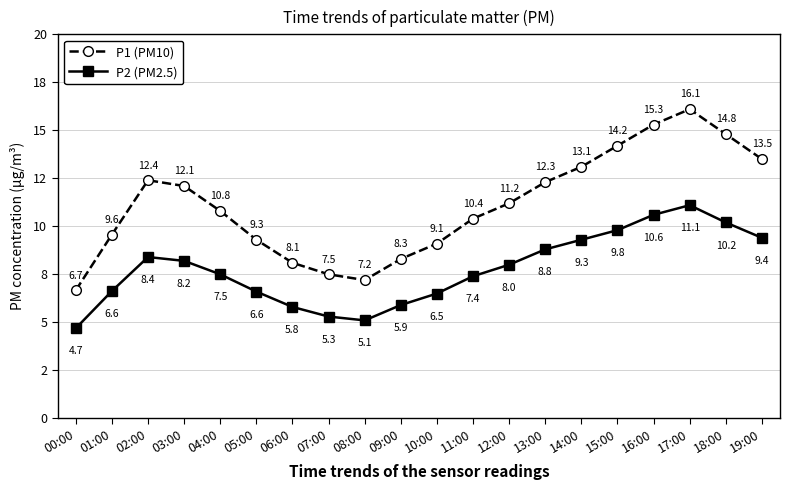

What is the lowest value of the P2 (PM2.5) series?

4.7